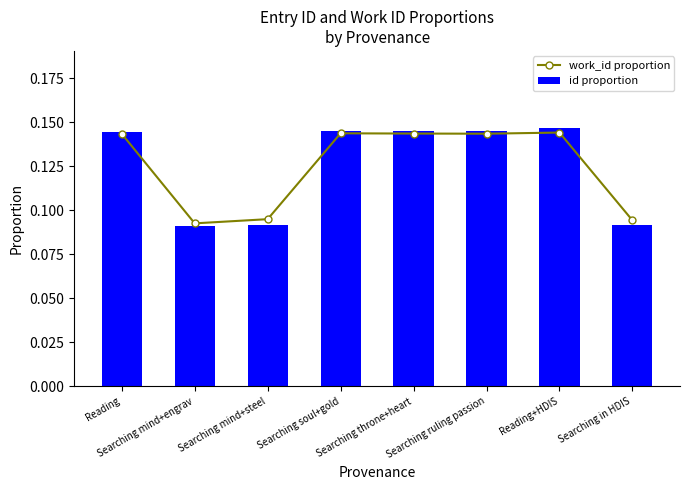

Reading right to left, transcribe all the data shown in this chart.

work_id proportion: 0.1	0.1	0.1	0.1	0.1	0.1	0.1	0.1
id proportion: 0.1	0.1	0.1	0.1	0.1	0.1	0.1	0.1